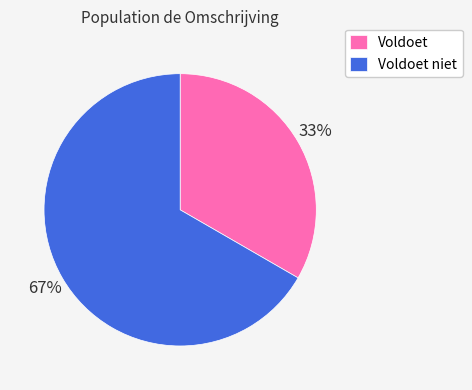

Combined, do Voldoet and Voldoet niet account for over 50%?

Yes